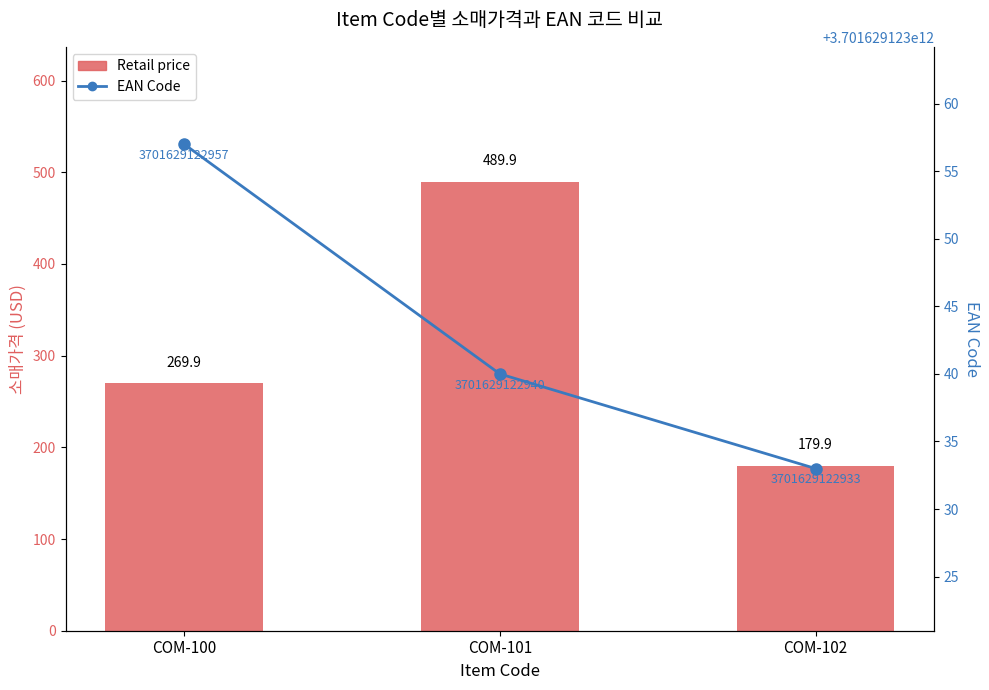

Rank the series by their maximum value, from highest to lowest.

EAN Code, Retail price